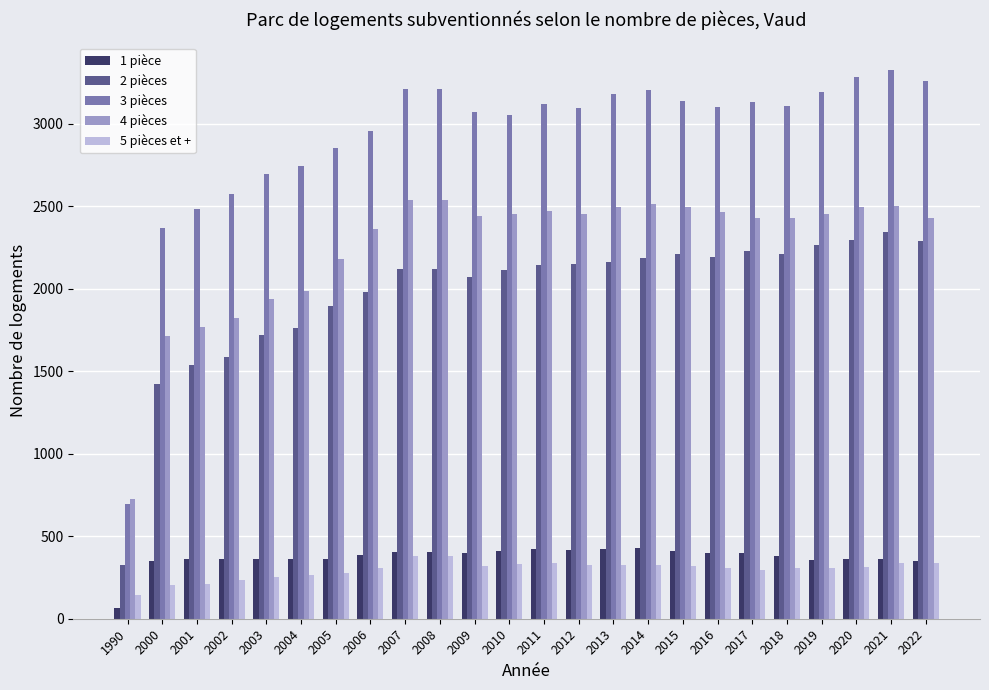

The value of 4 pièces at 2021 is 1341. True or false?

False